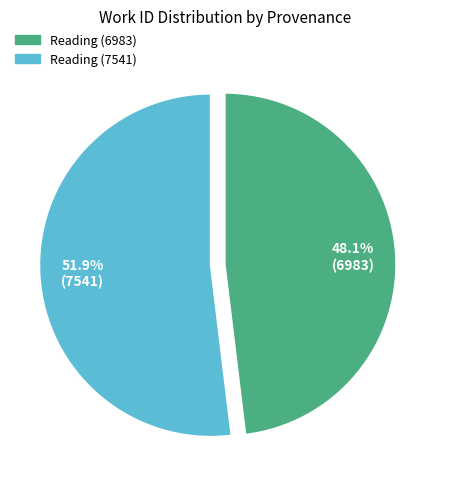

What percentage is the Reading (7541) slice, to the nearest percent?

52%